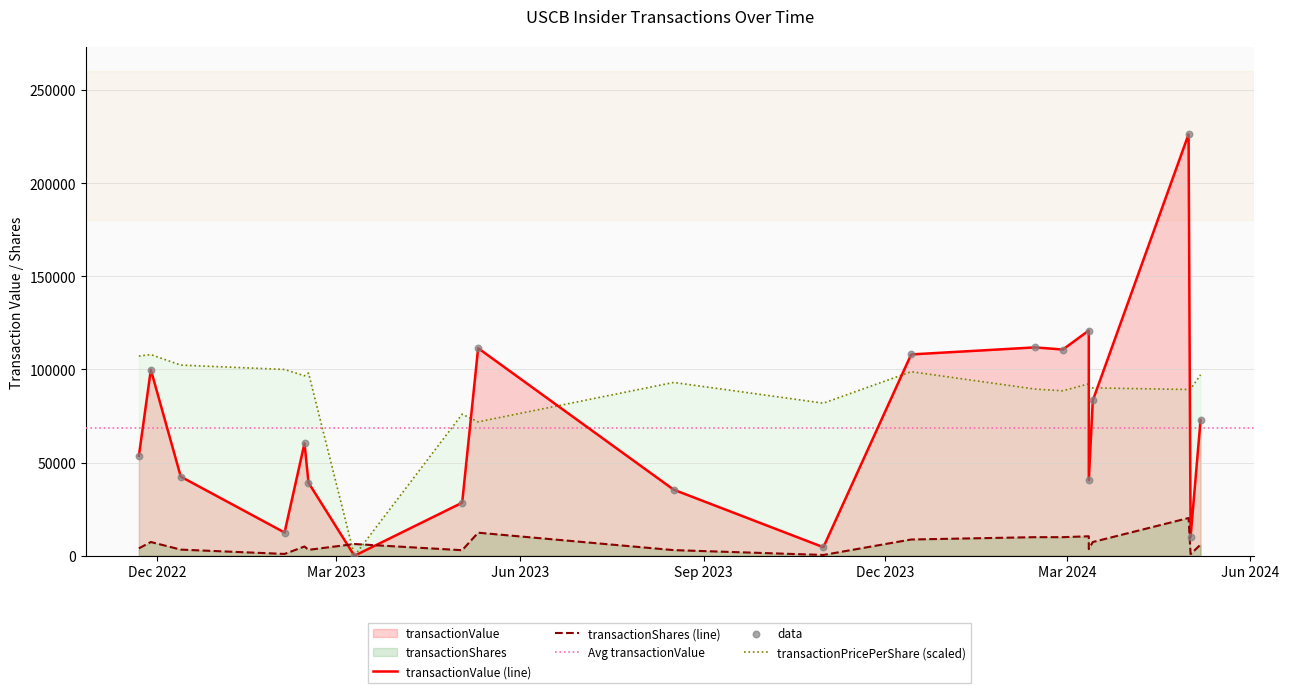

Which series reaches the maximum Y coordinate?

transactionValue